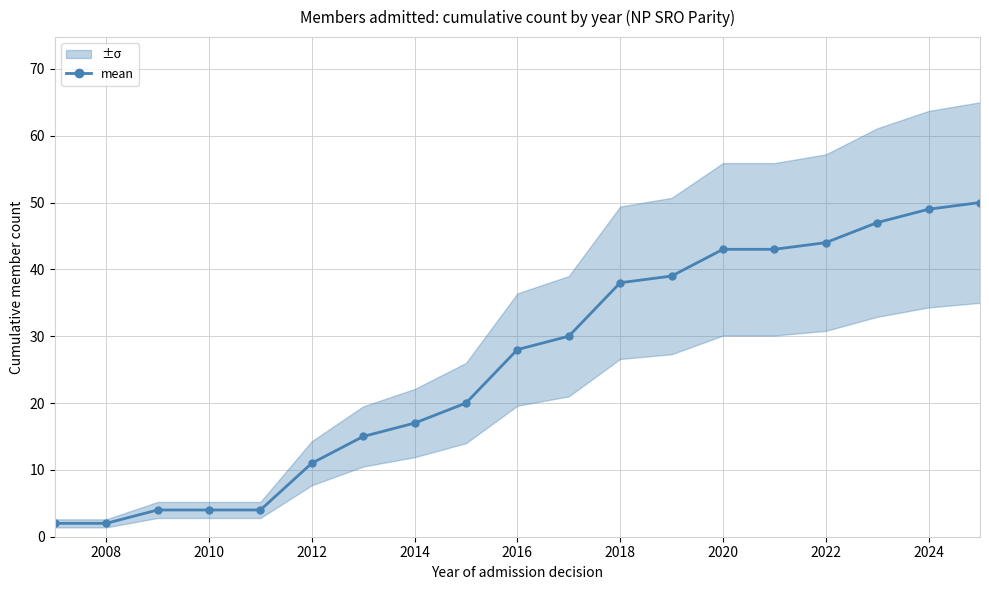

The value of mean at 2018 is 38. True or false?

True